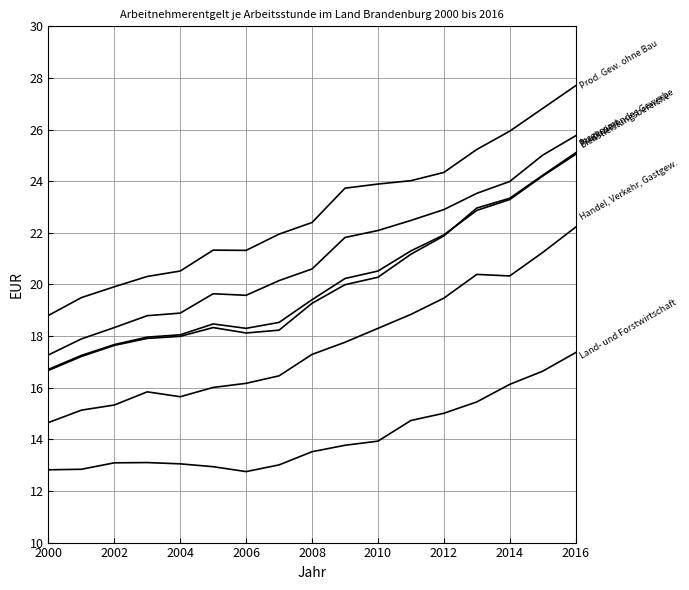

Does the chart display data point markers on the line(s)?

No